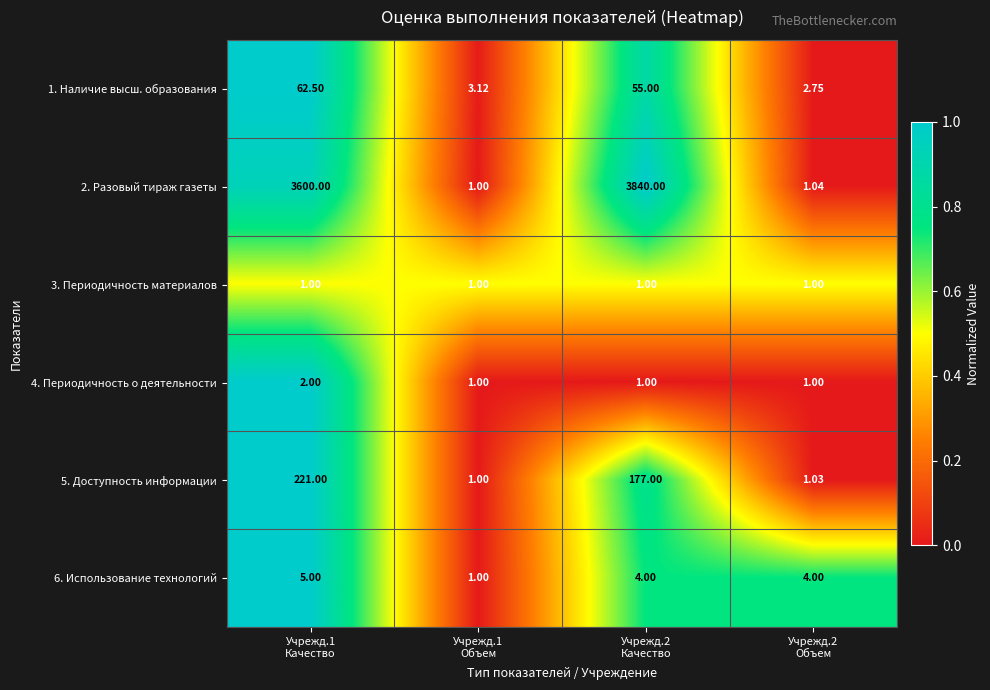

At which category is the sum across all series the highest?

Учрежд.2
Качество